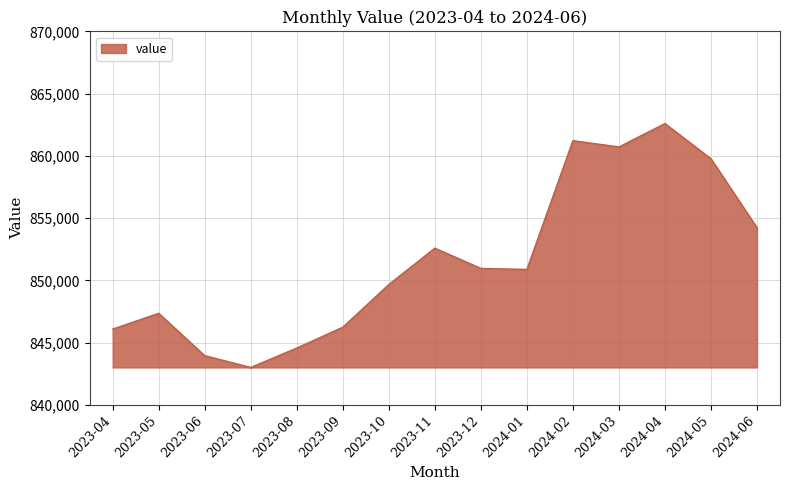

What is the approximate value at 2023-07, to the nearest 50?

843000